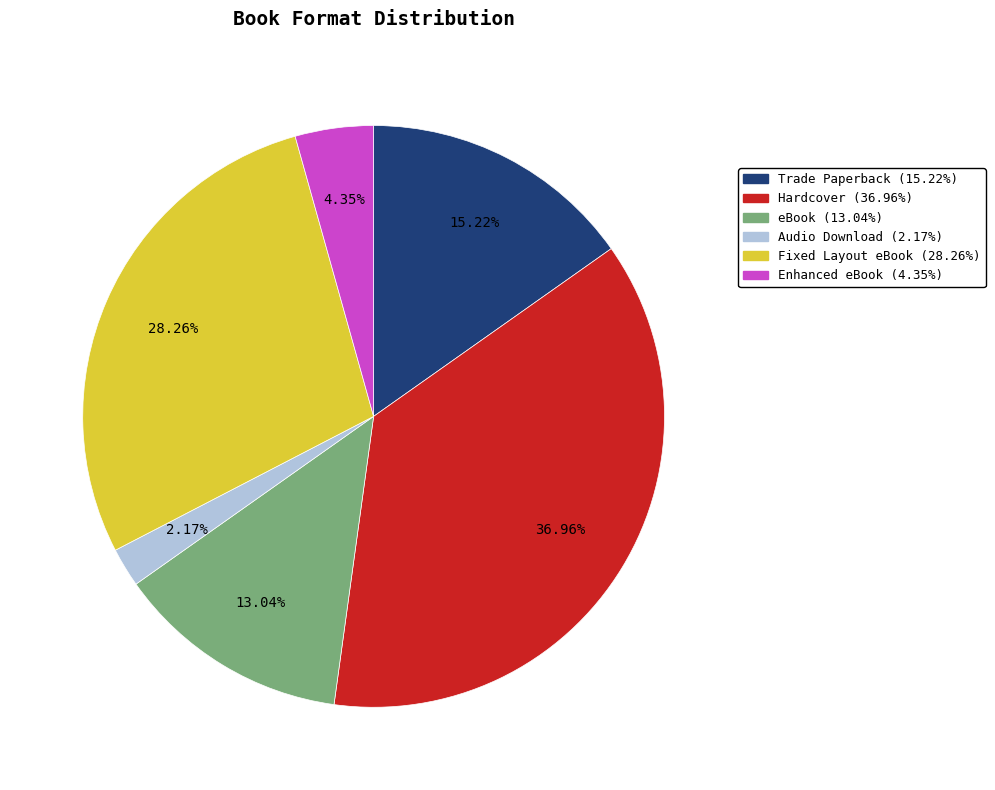

To the nearest percent, what percentage of the pie is Trade Paperback?

15%